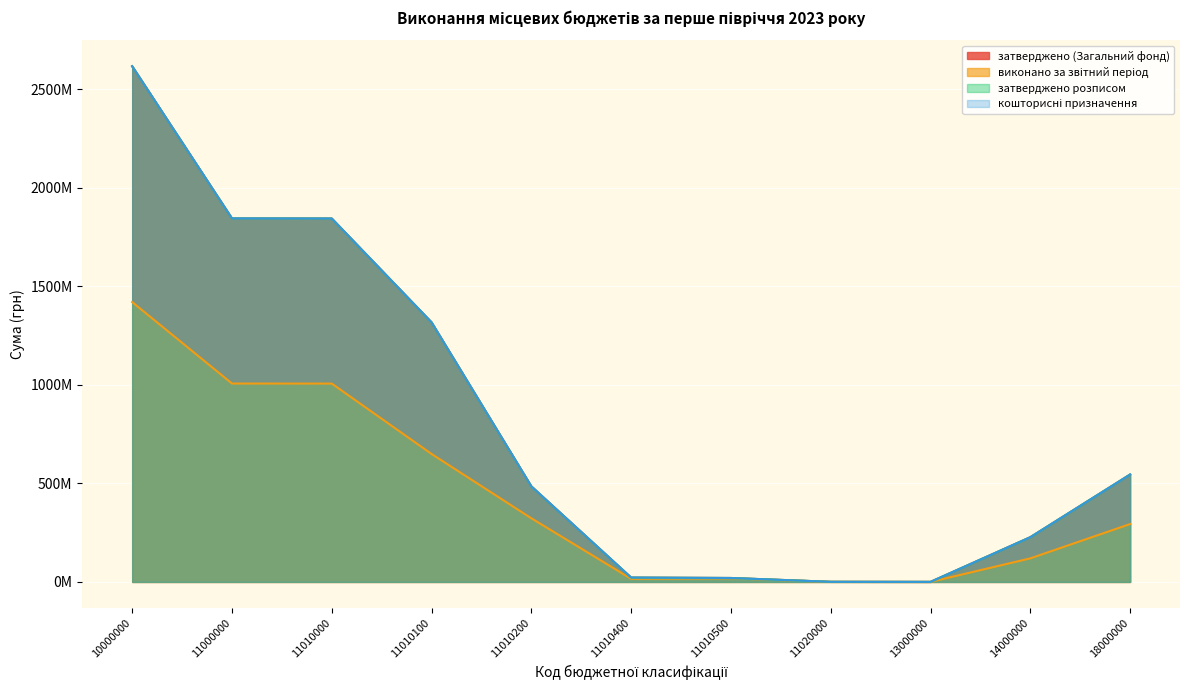

Is it true that виконано за звітний період equals 315.5 at 11000000?

False